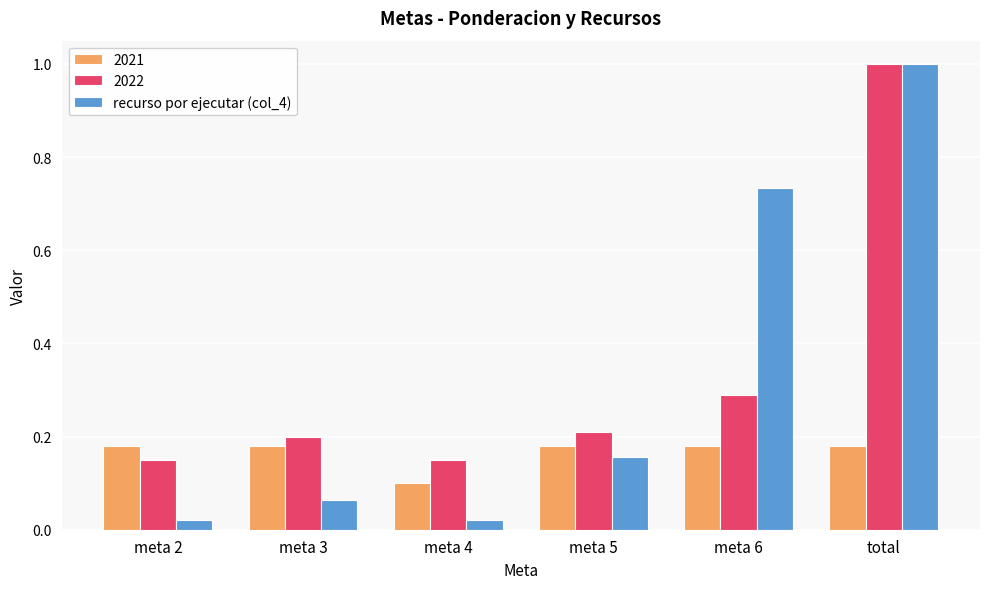

What is the greatest value displayed?

1.0